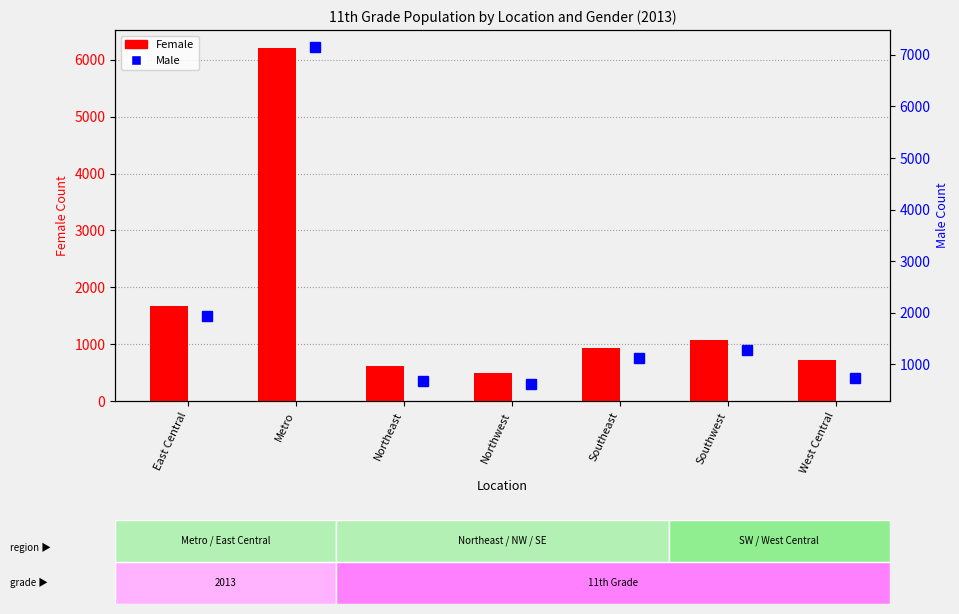

List the labels in order of value, largest first.

Metro, East Central, Southwest, Southeast, West Central, Northeast, Northwest